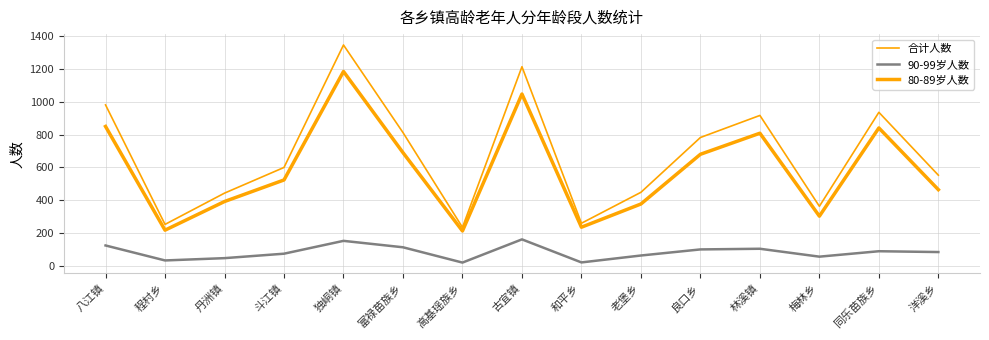

Which series has the largest total across all categories?

合计人数